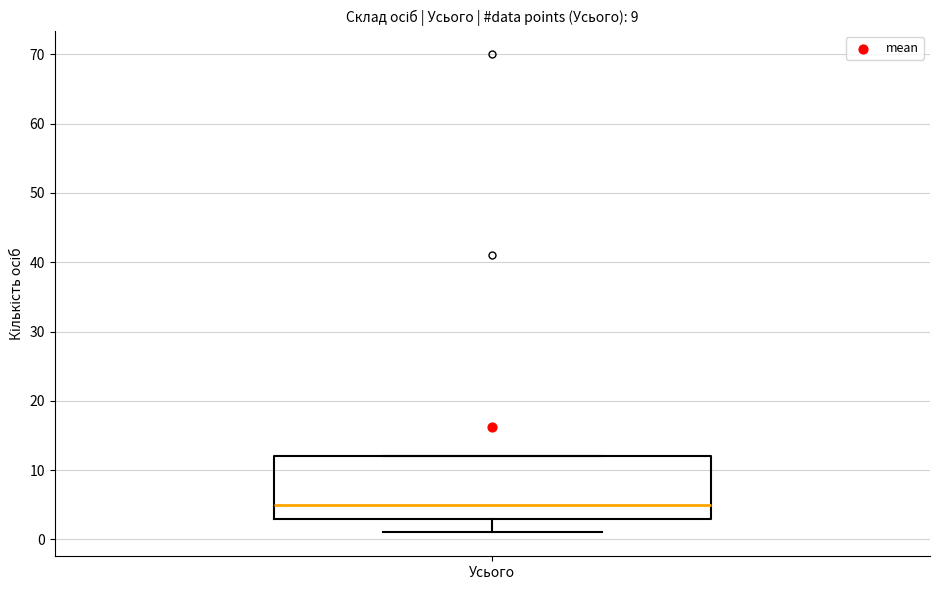

Read this box plot against the y-axis: the position of the median line, the range covered by the box, and the ends of both whiskers. The values are not printed on the chart, so give them approximately, as read against the axis.

median 5, box 3 to 12, whiskers 1 to 12